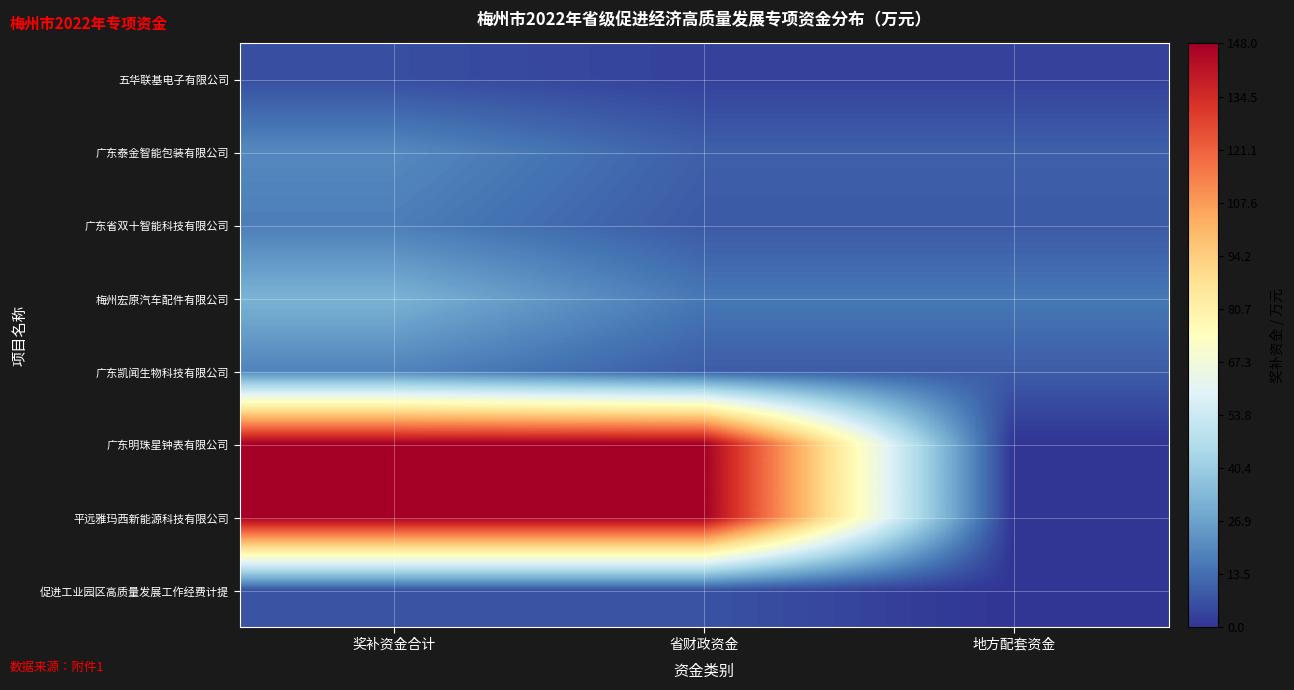

Rank the series at 奖补资金合计 from lowest to highest value.

五华联基电子有限公司, 促进工业园区高质量发展工作经费计提, 广东省双十智能科技有限公司, 广东凯闻生物科技有限公司, 广东泰金智能包装有限公司, 梅州宏原汽车配件有限公司, 广东明珠星钟表有限公司, 平远雅玛西新能源科技有限公司